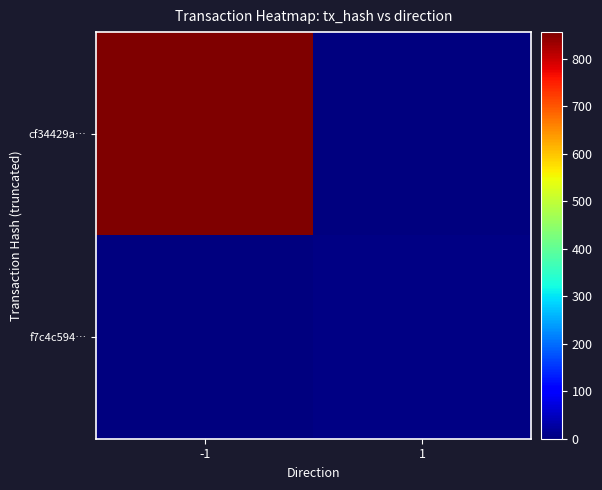

Which has a higher value, 1 or -1?

-1